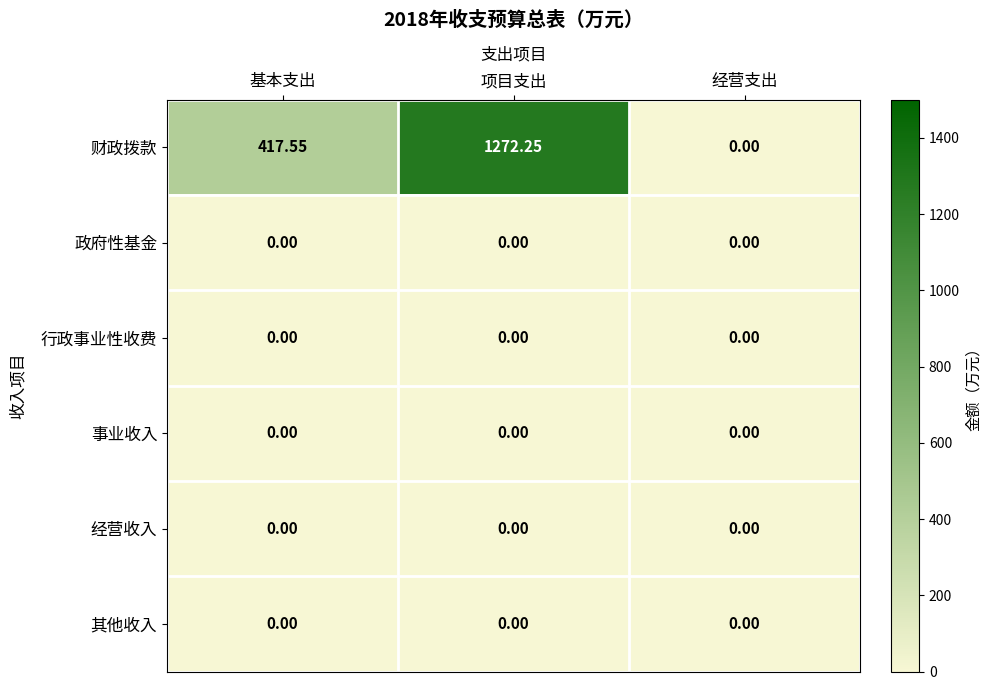

What is the total value across all series at 基本支出?

417.6